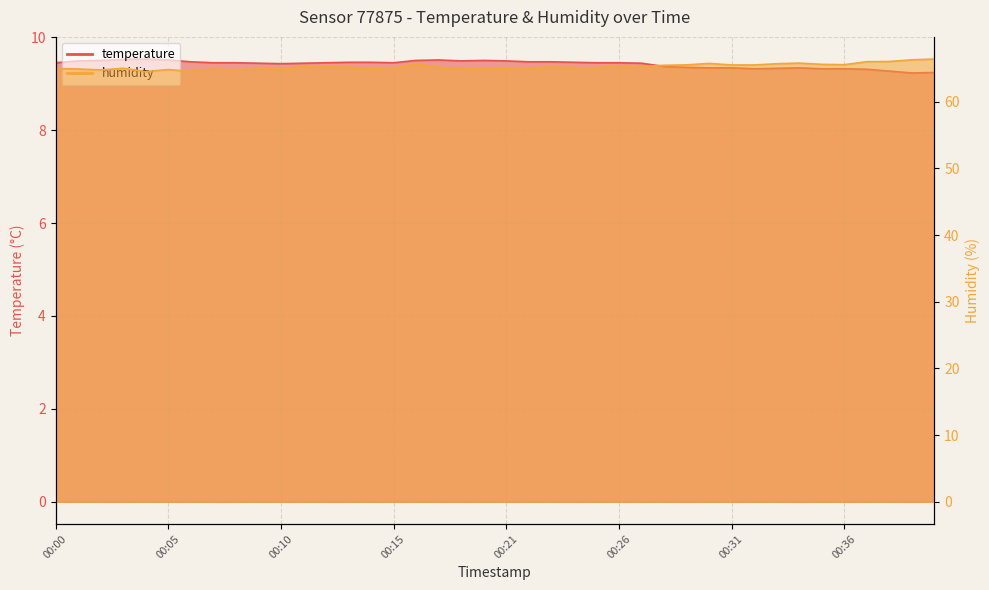

True or false: temperature has a value of 9.4 at 00:10.

True